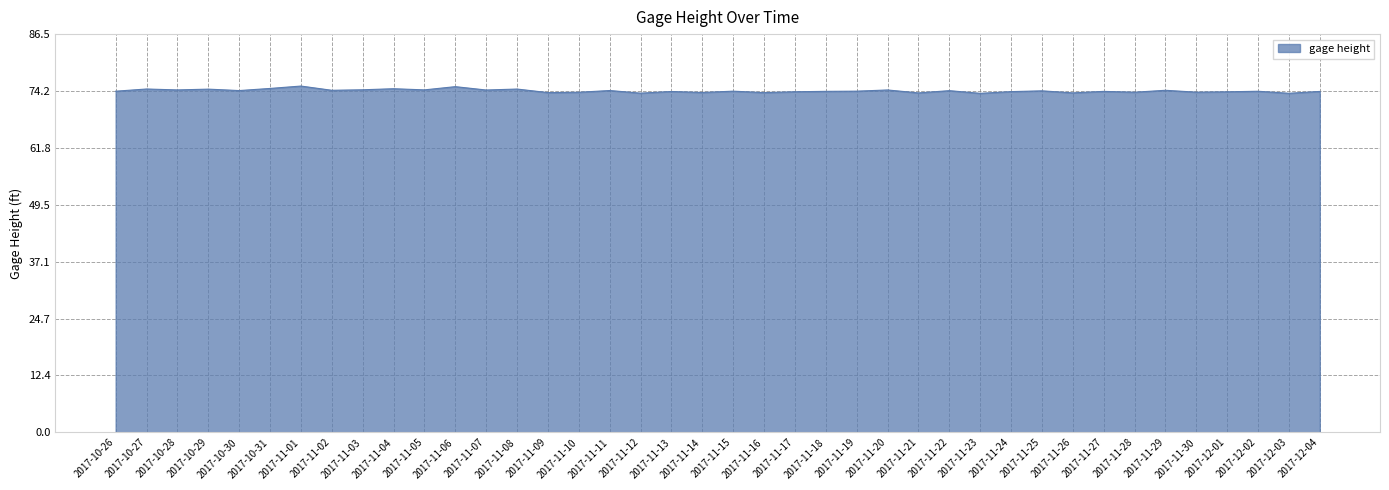

Is it true that the value at 2017-10-27 is 74.6?

True